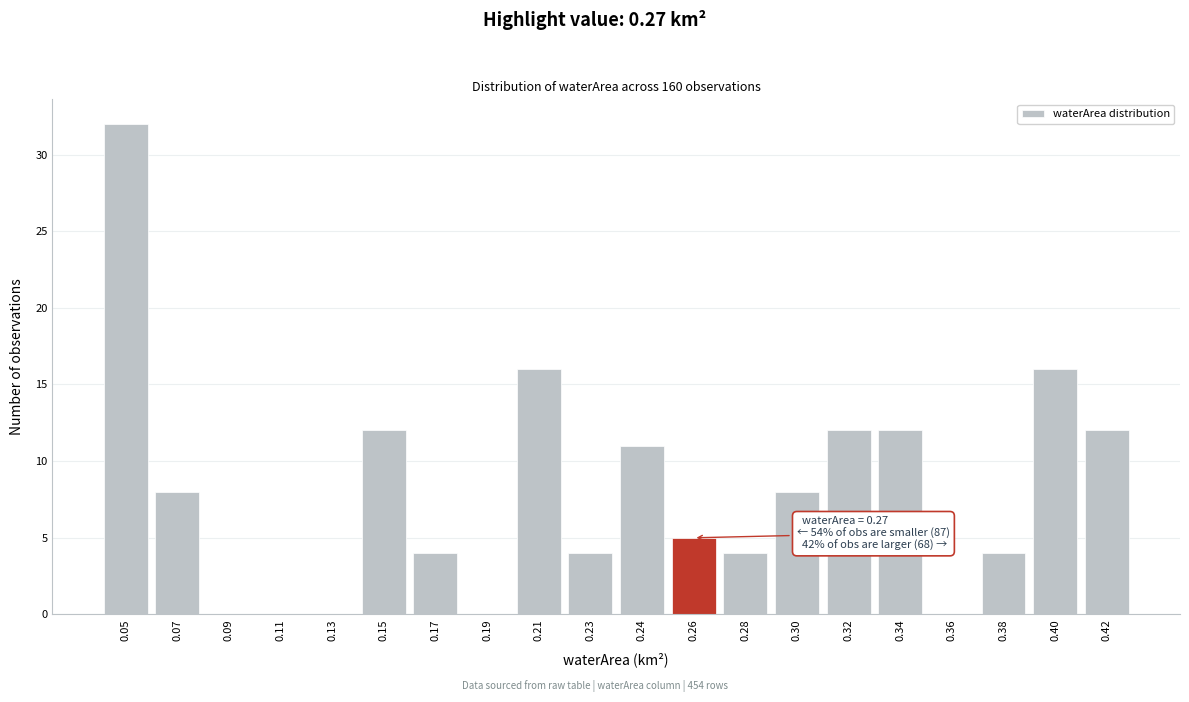

Reading left to right, what are all the values shown in this chart?

0.05=32	0.07=8	0.09=0	0.11=0	0.13=0	0.15=12	0.17=4	0.19=0	0.21=16	0.23=4	0.24=11	0.26=5	0.28=4	0.30=8	0.32=12	0.34=12	0.36=0	0.38=4	0.40=16	0.42=12